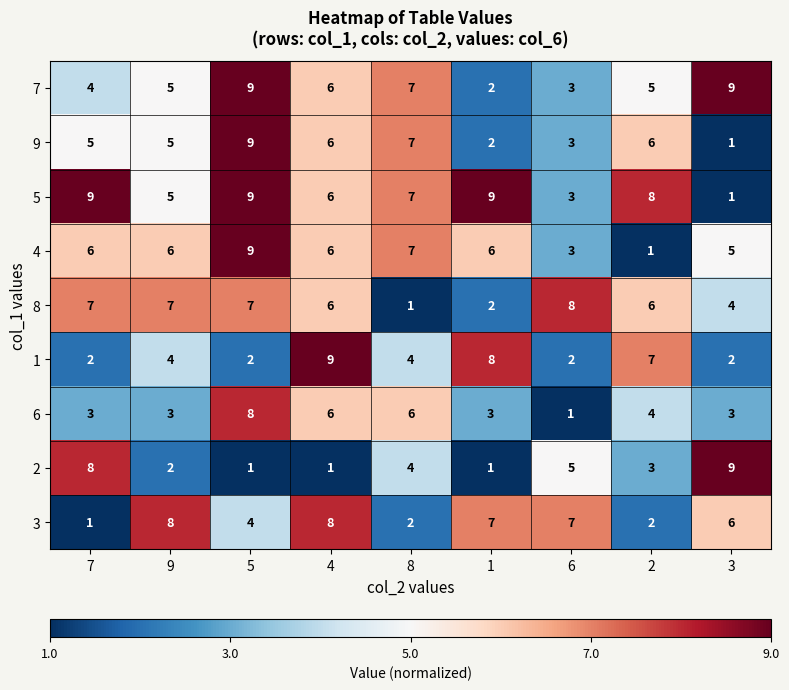

What is the difference between the second highest and second lowest values in the 5 series?

6